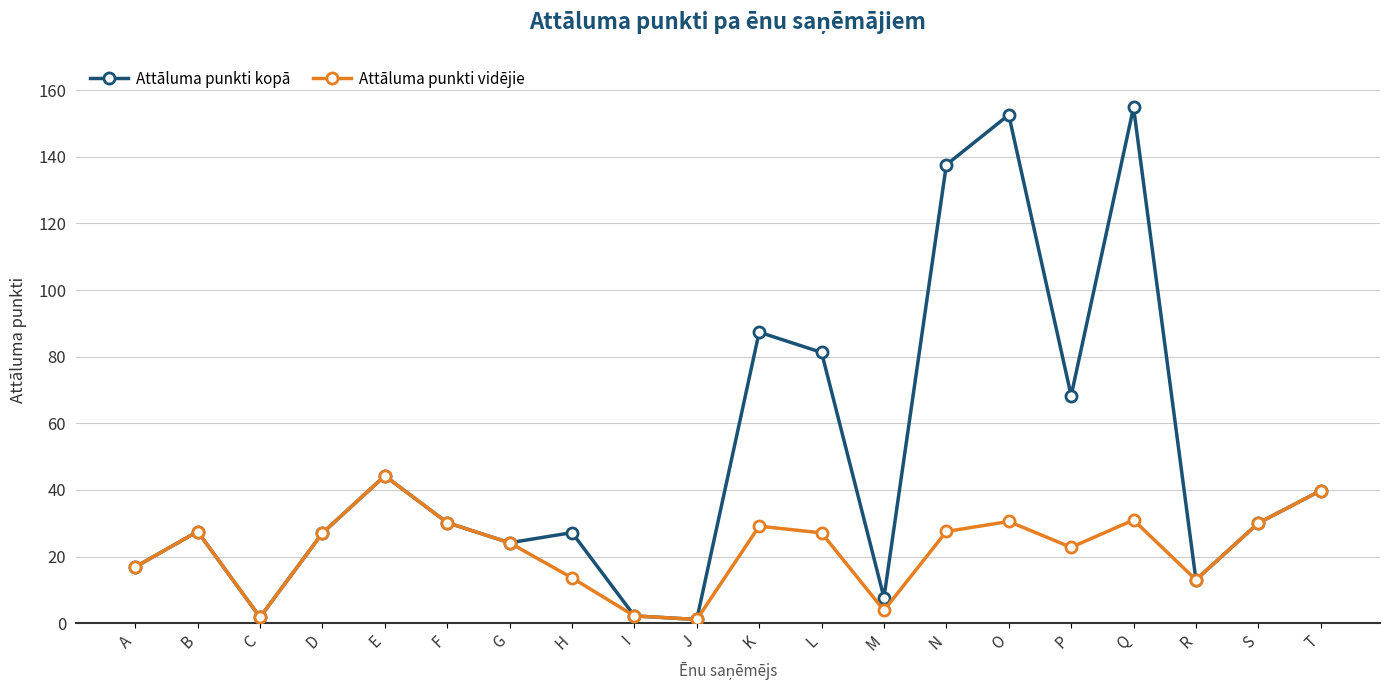

Where does the Attāluma punkti kopā series first go above 30?

E